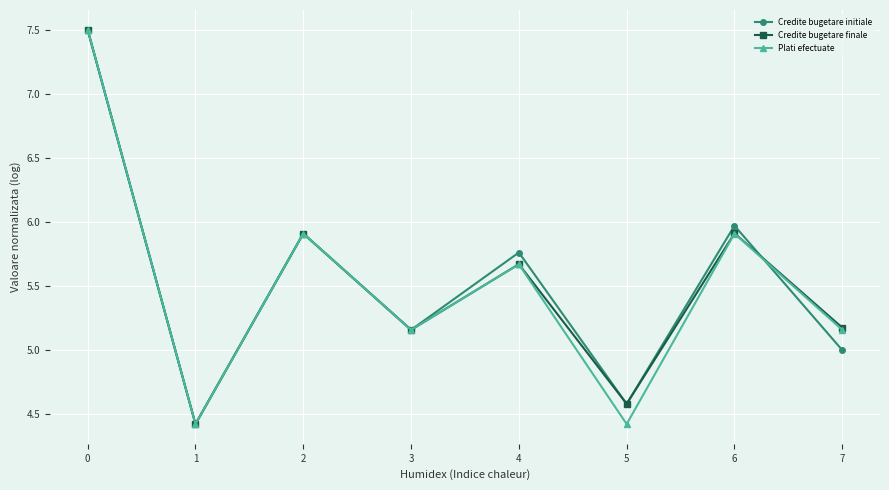

True or false: Credite bugetare finale and Credite bugetare initiale intersect in this chart.

True